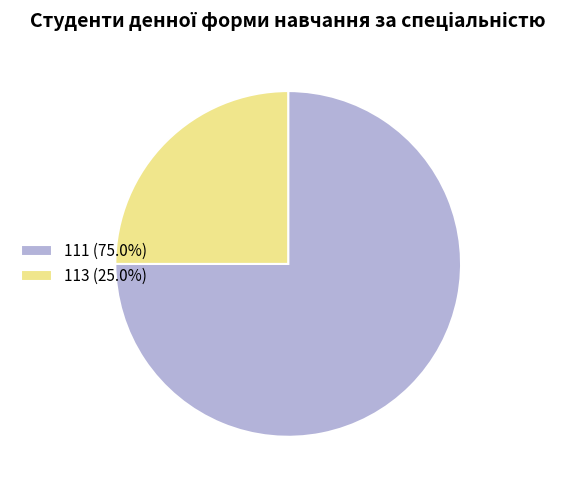

True or false: 111 accounts for 75% of the total.

True